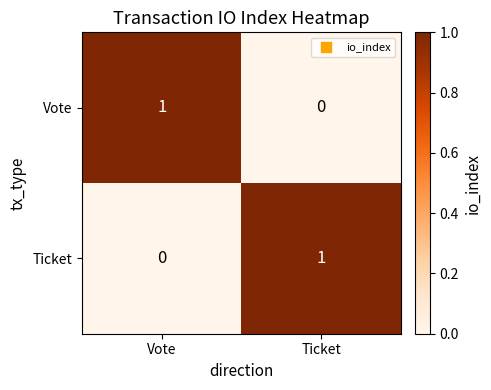

How many positive values does the Vote series have?

1